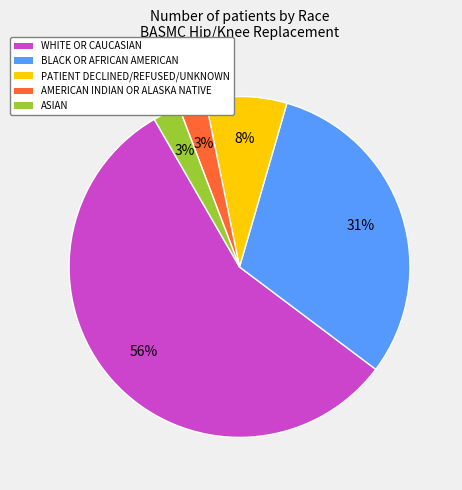

Does ASIAN represent more than half of the total?

No